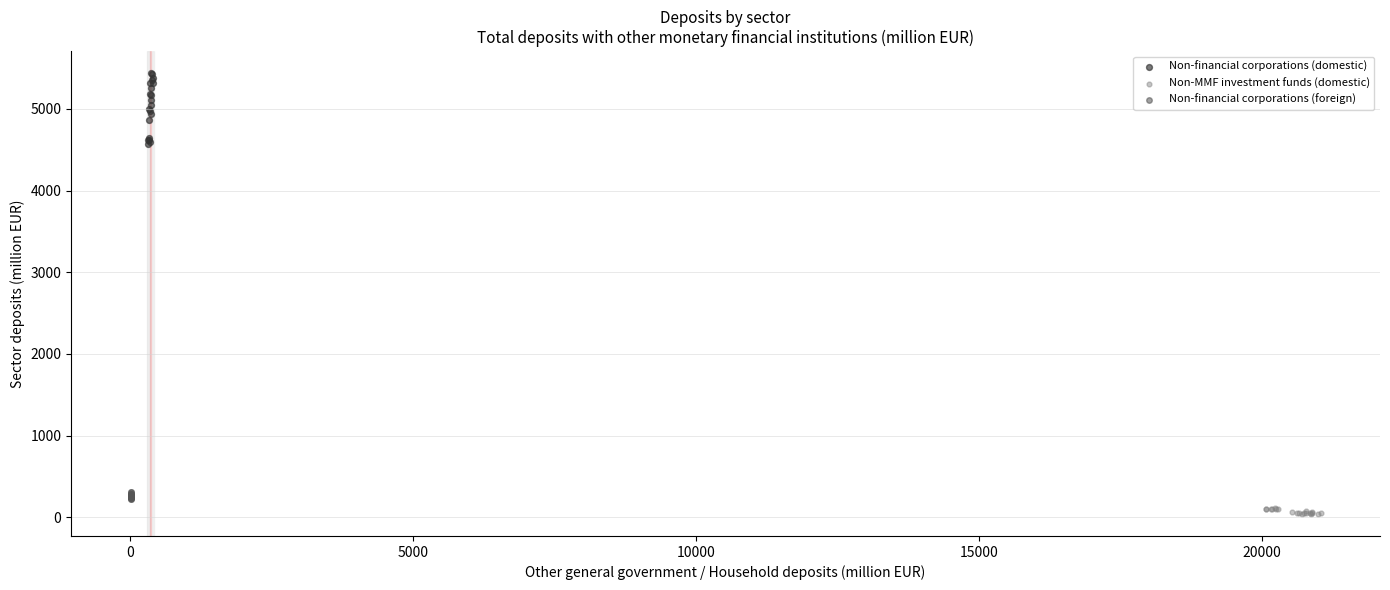

Which series contains the highest Y value?

Non-financial corporations (domestic)